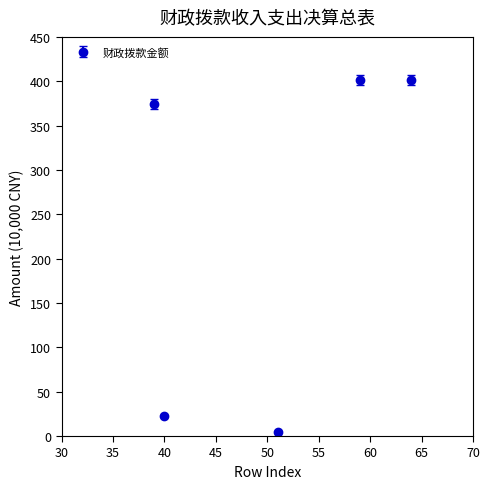

What is the greatest value displayed?

401.4